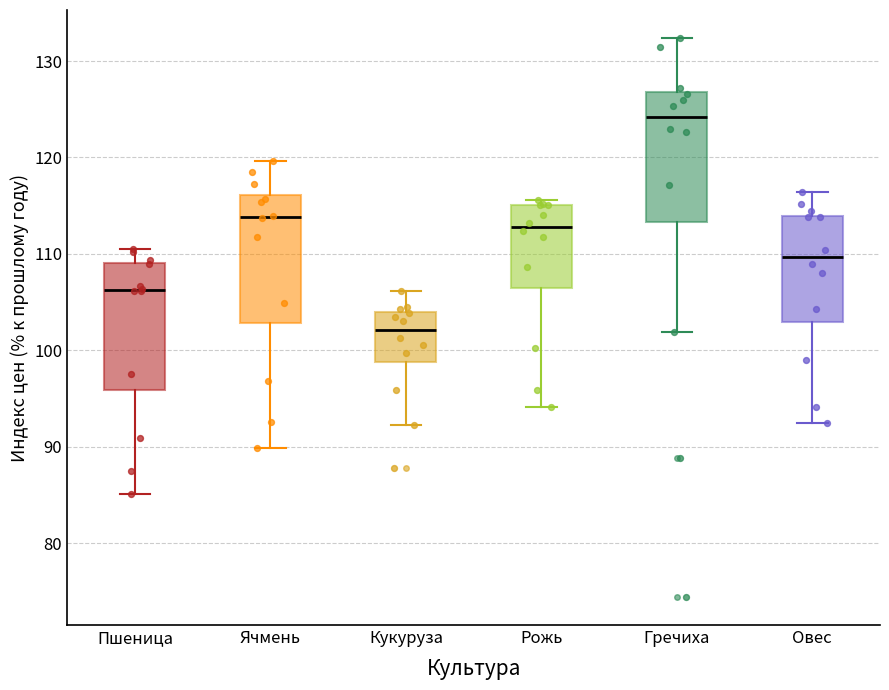

Which box has the lowest median line?

Кукуруза